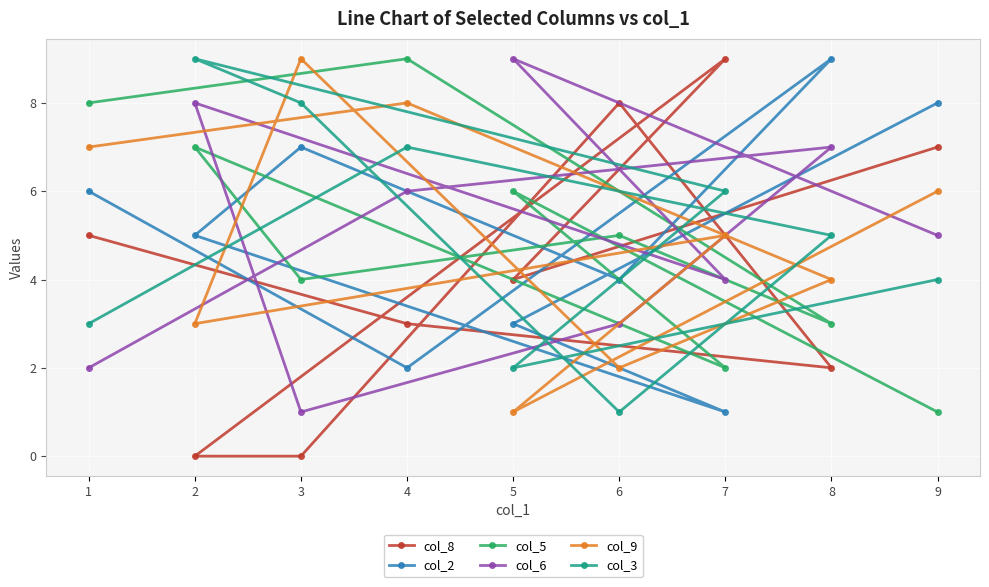

What is the difference between the maximum and minimum values in the col_6 series?

8